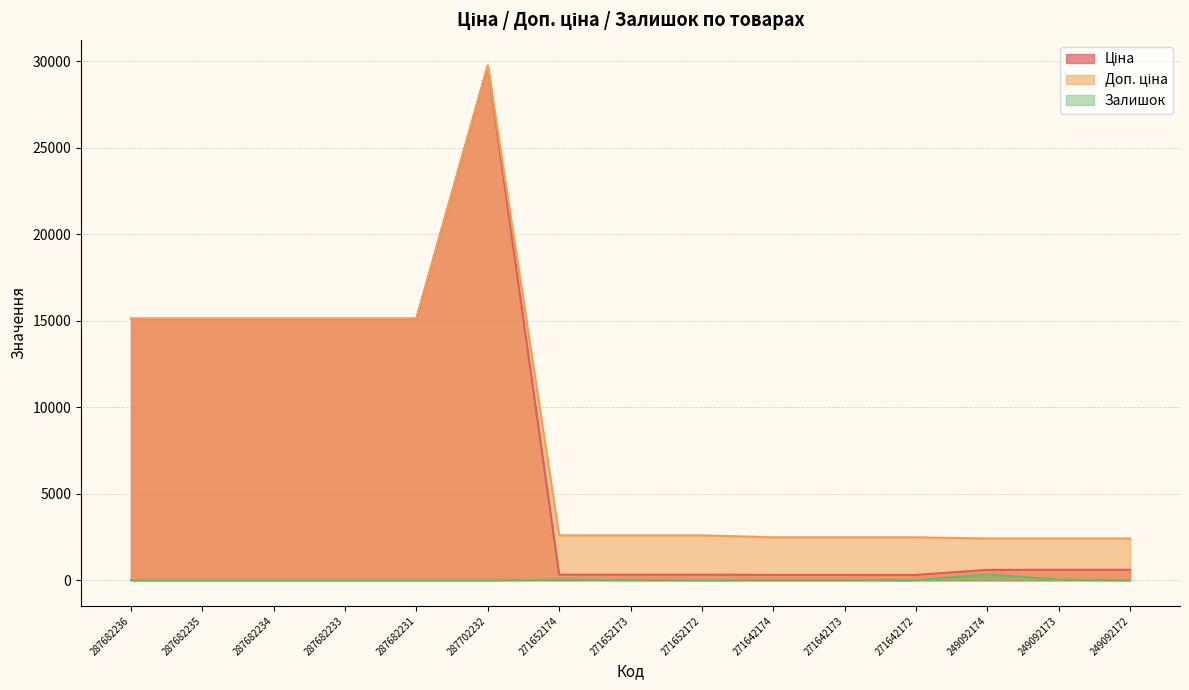

What is the highest value of the Ціна series?

29747.2